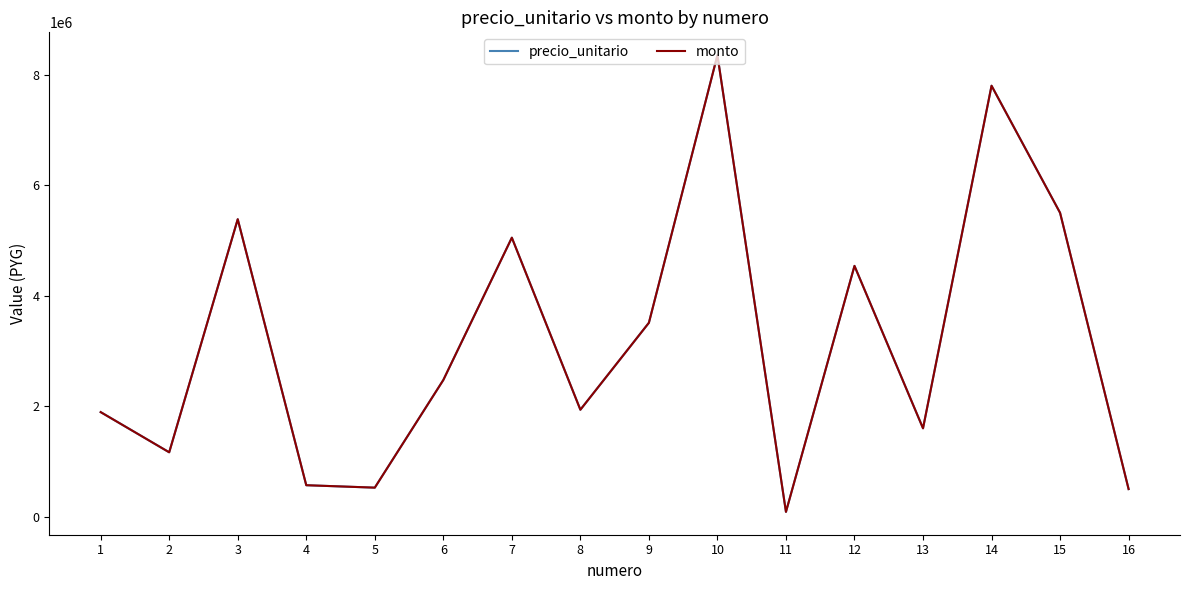

What is the total value across all series at 11?

174720